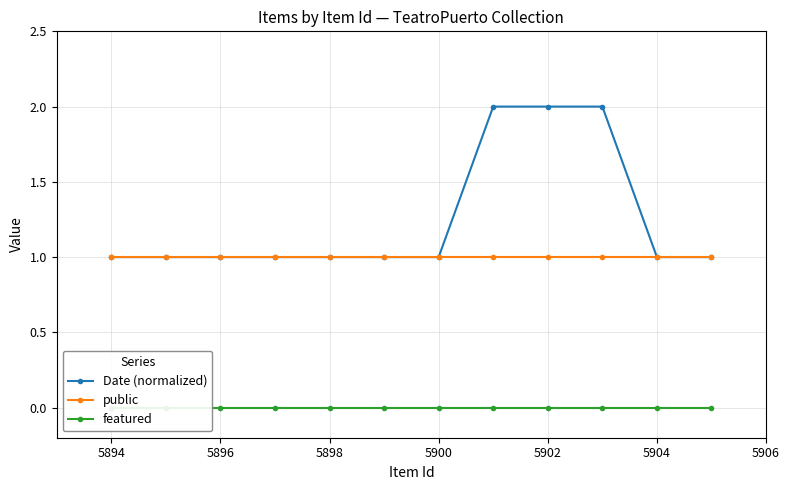

The Date (normalized) series shows 1 at 5902. True or false?

False